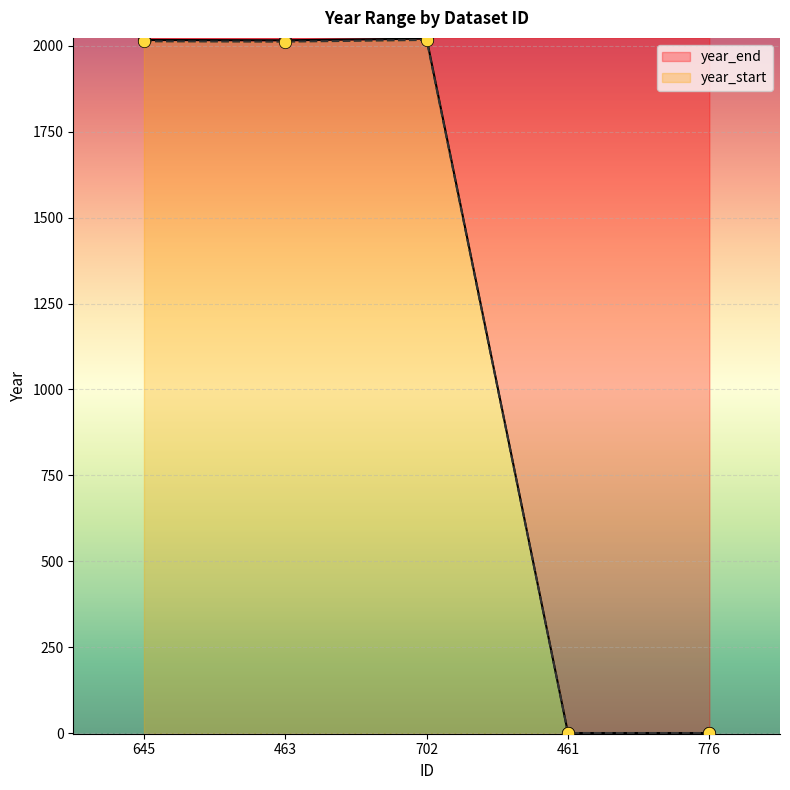

At which category is the sum across all series the highest?

702